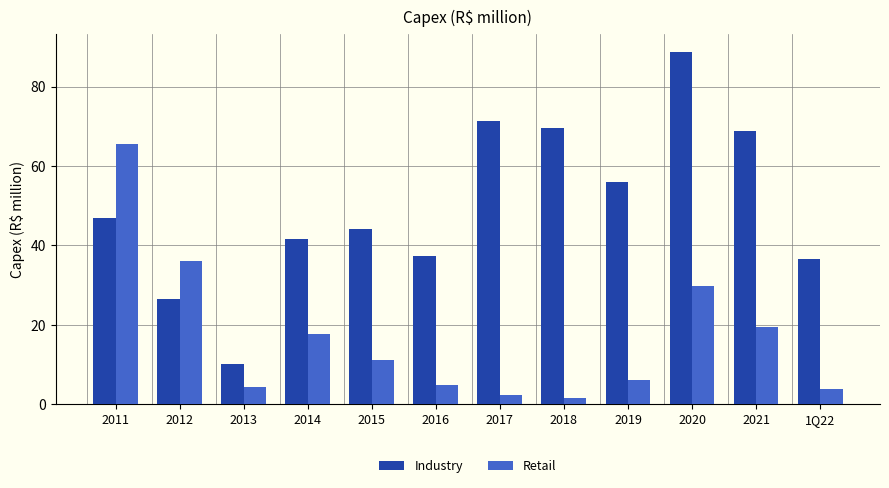

Rank the categories by Industry value from lowest to highest.

2013, 2012, 1Q22, 2016, 2014, 2015, 2011, 2019, 2021, 2018, 2017, 2020